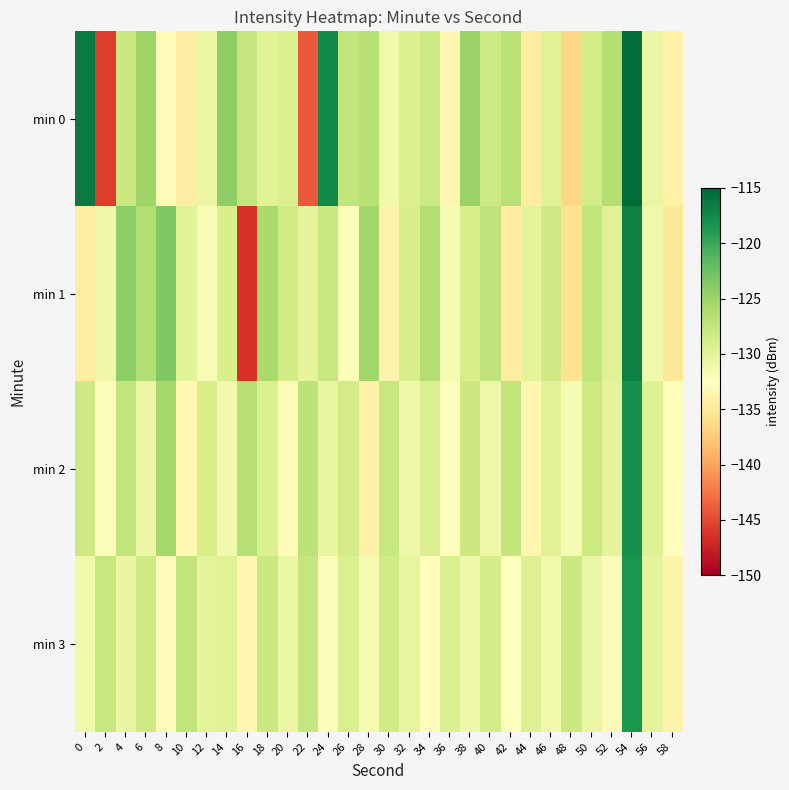

Between 44 and 56, which is larger?

56